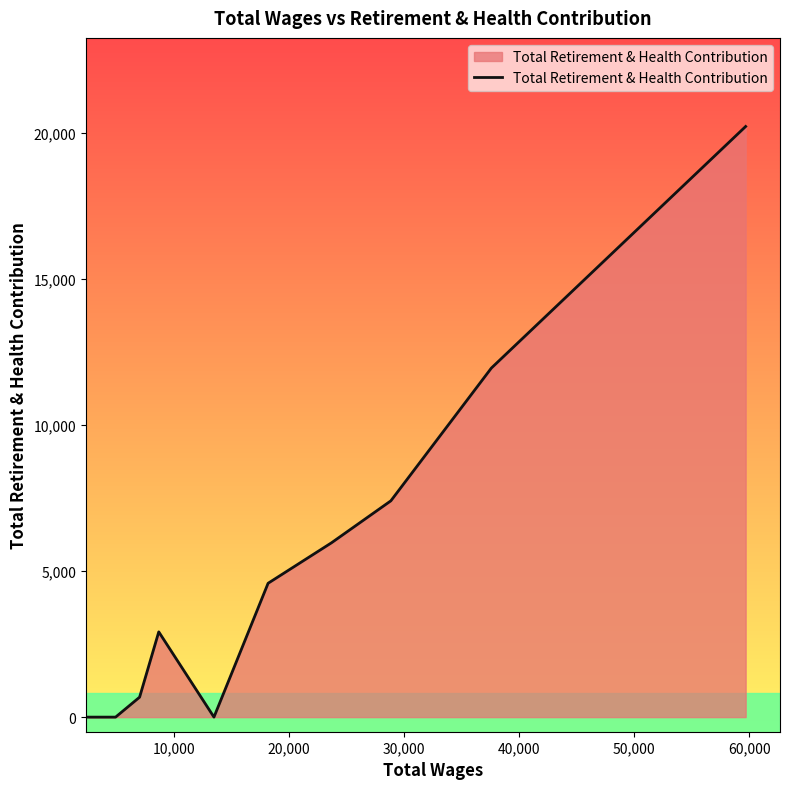

What is the difference between the maximum and minimum values?

20227